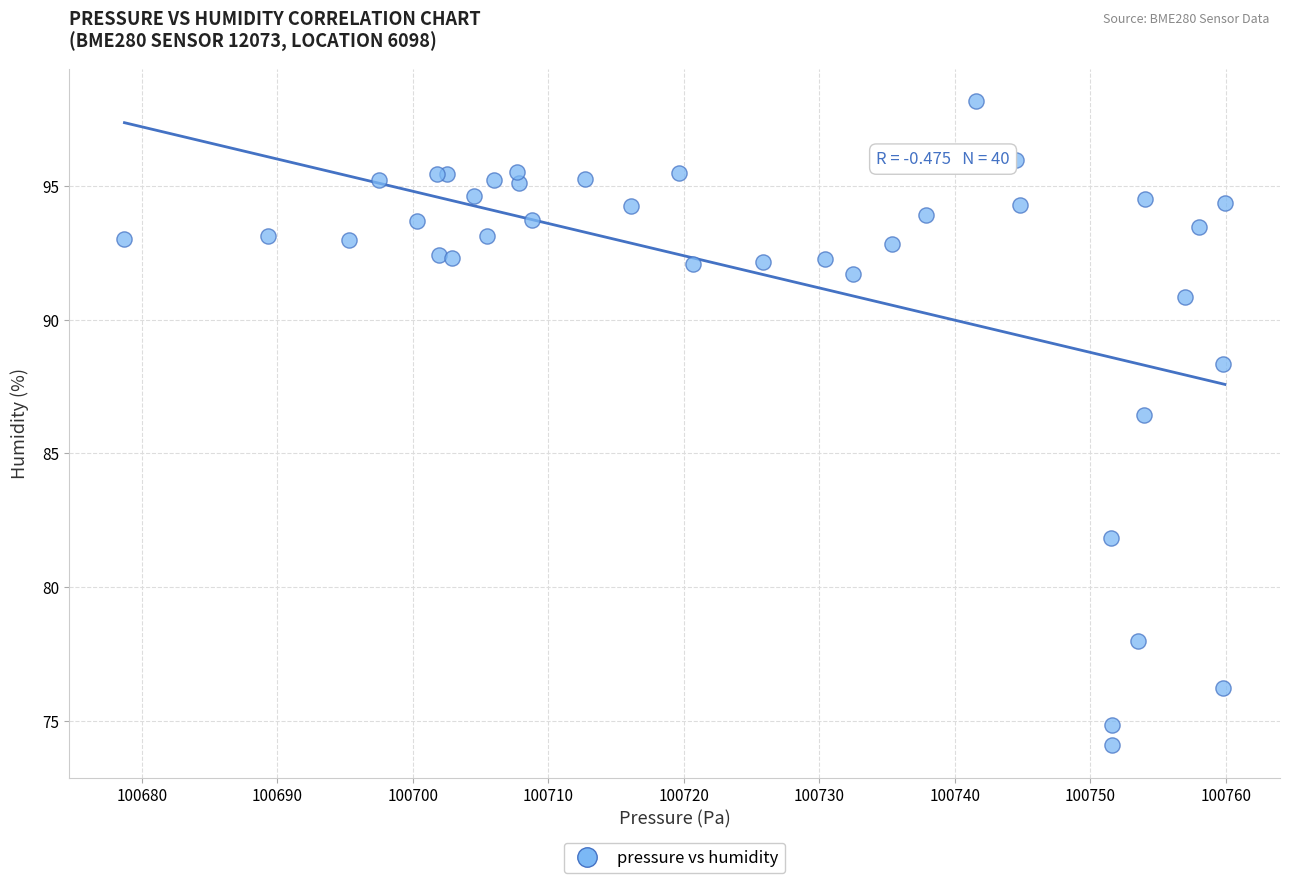

What Y value in the scatter plot is closest to 86?

86.5